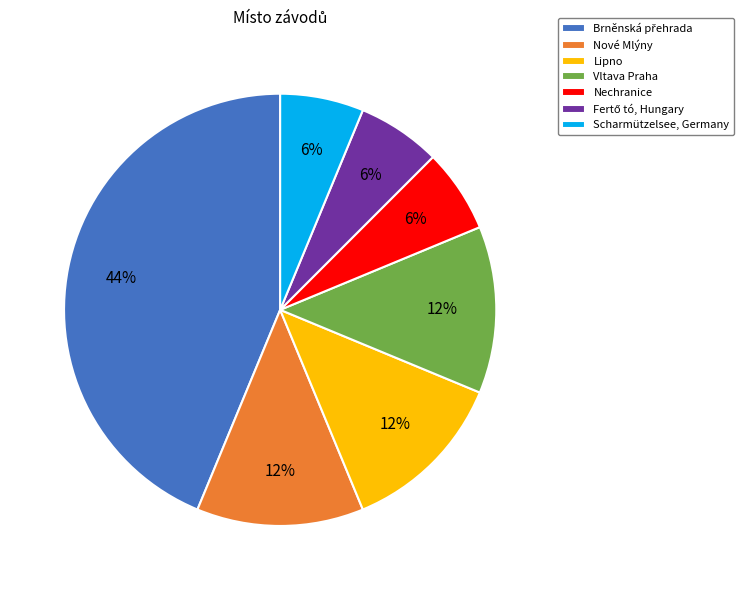

To the nearest percent, what is the average slice percentage?

14%